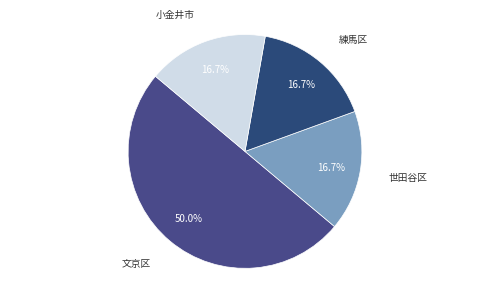

To the nearest percent, what is the difference between the largest and smallest slice percentages?

33%